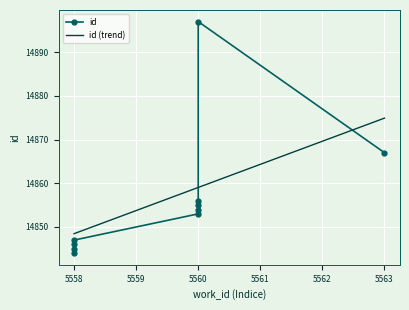

Is it true that the value at 5560 is 3761?

False